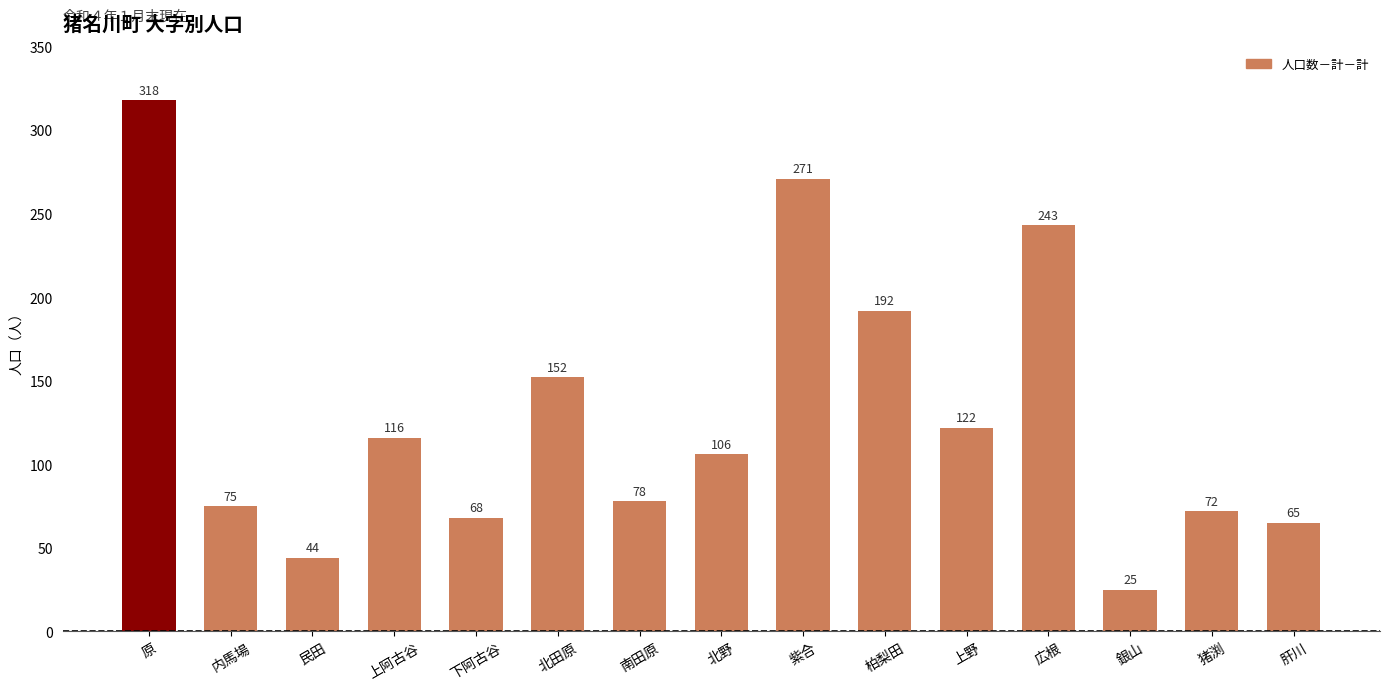

How many distinct data groups are displayed?

1